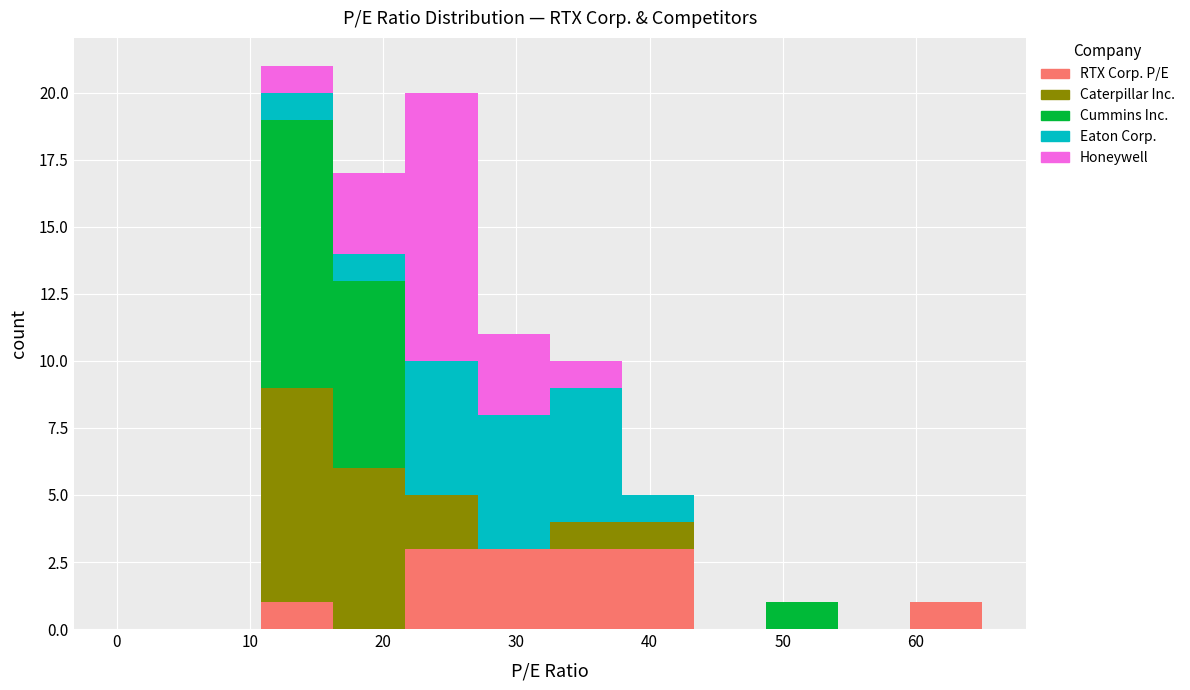

What is the total height of the stacked bar covering 22 to 27 on the x-axis? Neither the bar edges nor the heights are printed on the chart, so give them approximately, as read against the axes.

20